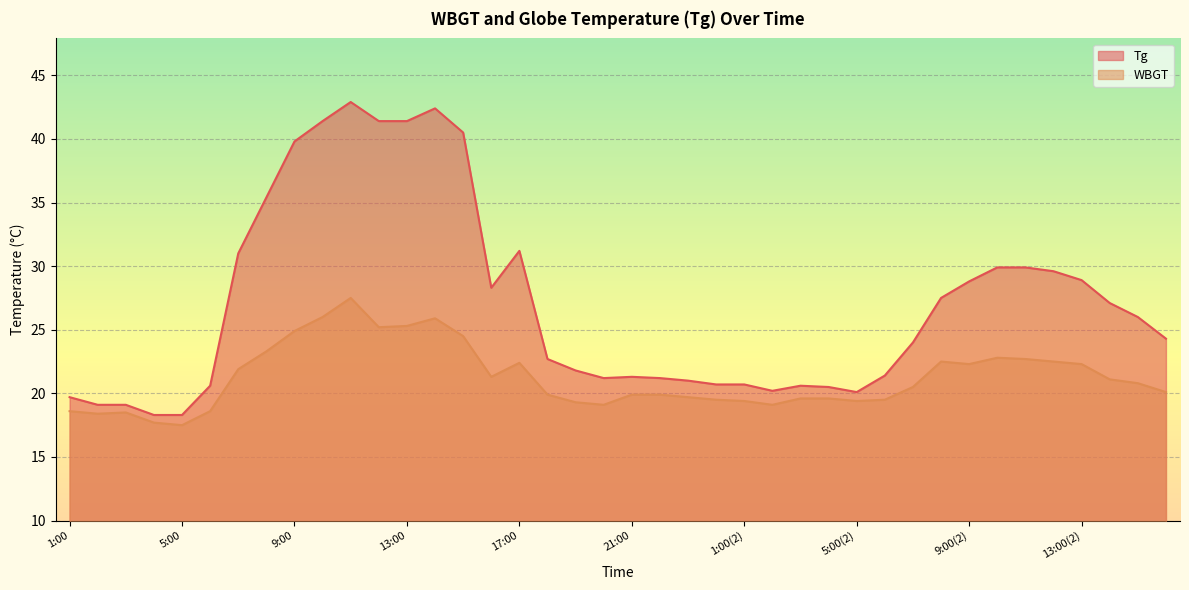

True or false: WBGT has more than 1 points higher than both neighbors.

True